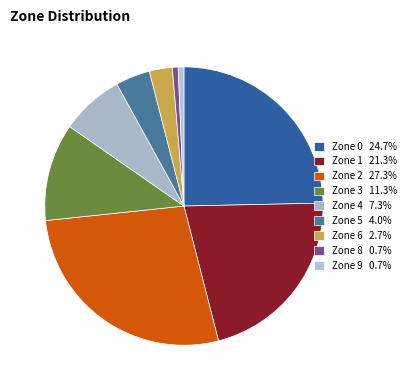

To the nearest percent, what is the combined percentage of Zone 8 and Zone 1?

22%